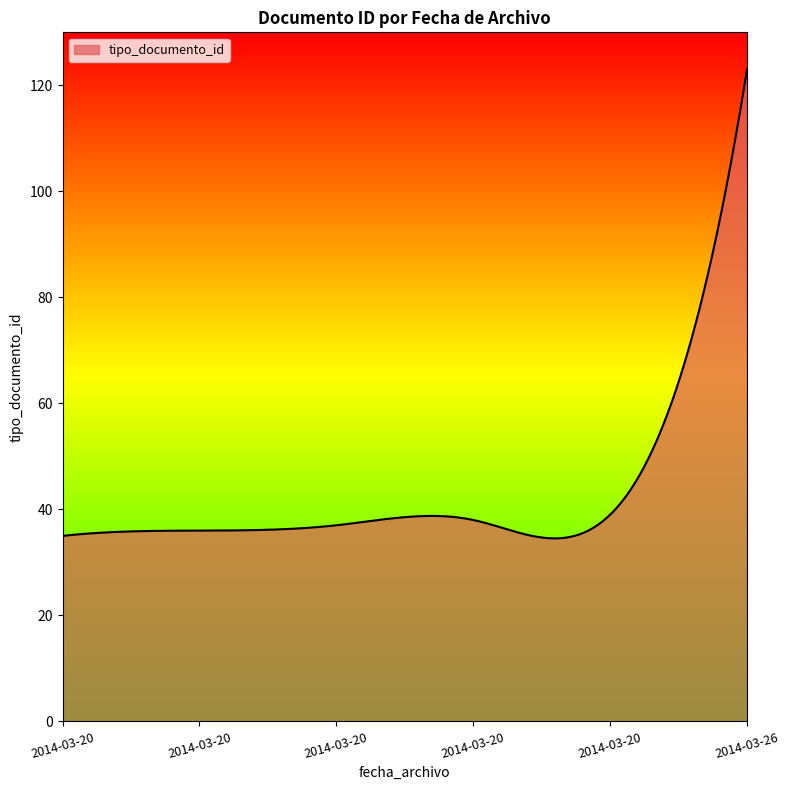

How many lines are shown in the chart?

1